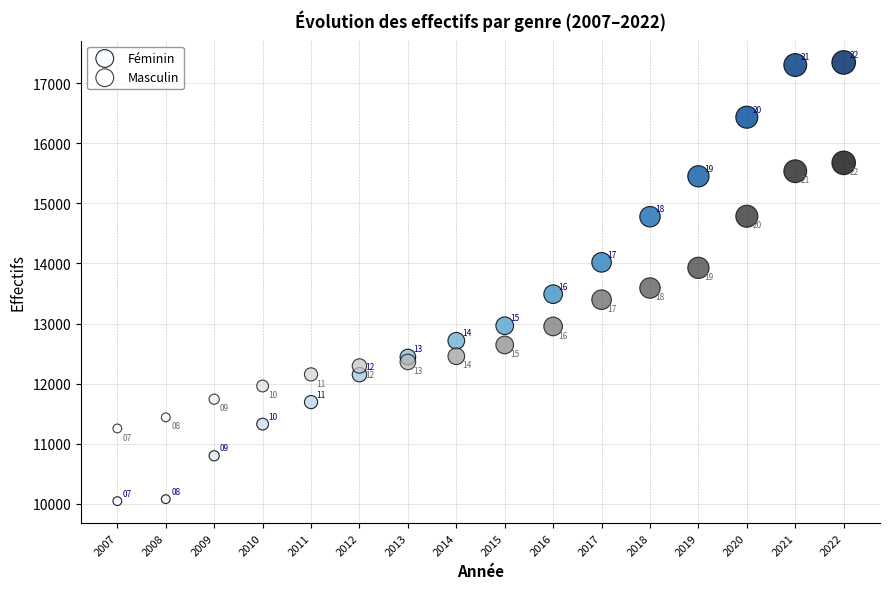

Which series reaches the minimum Y coordinate?

Féminin